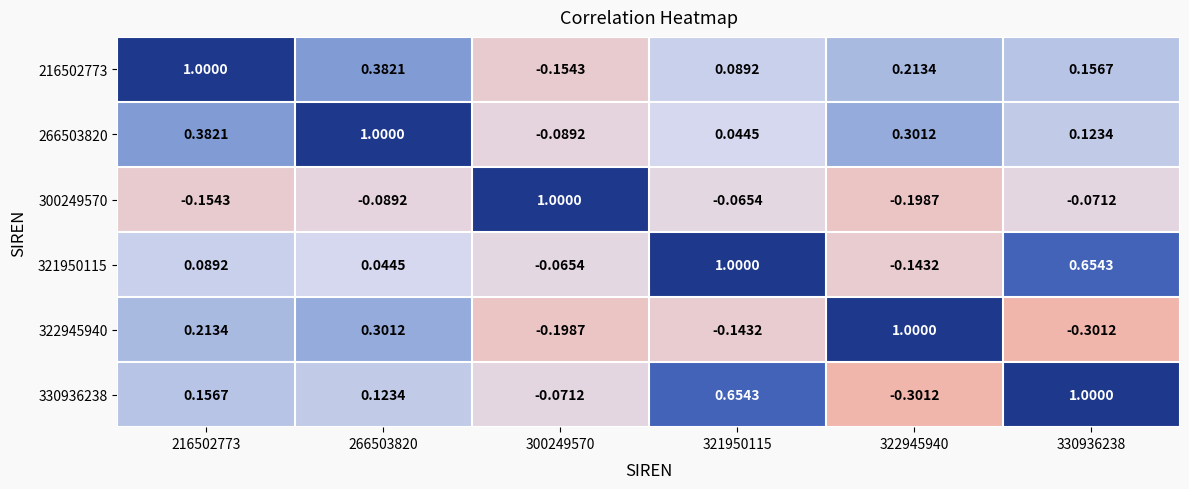

At how many categories does at least one series exceed 0?

6